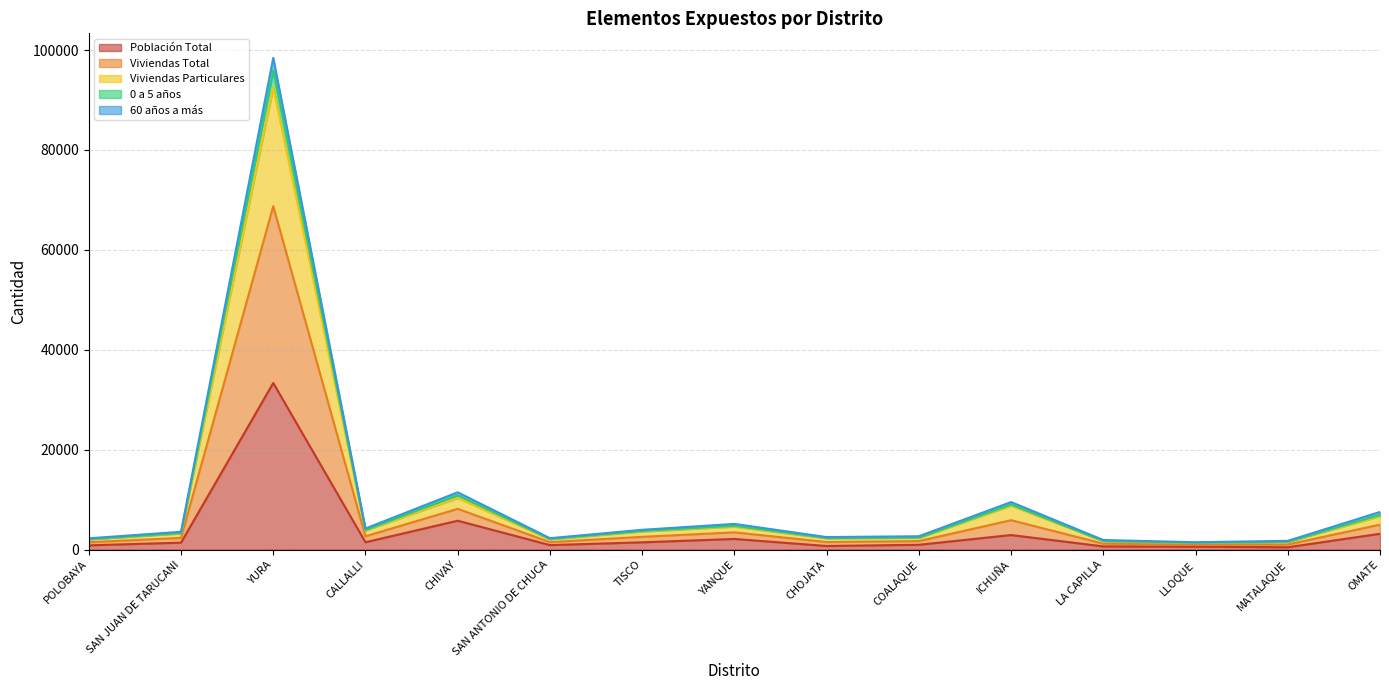

Is it true that Viviendas Particulares equals 985 at LA CAPILLA?

False